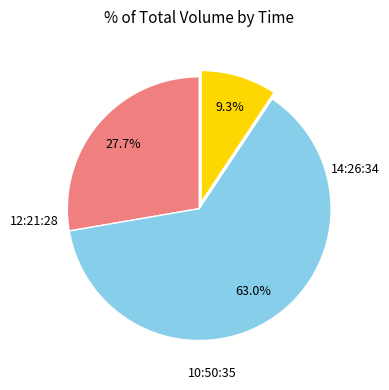

How many segments does this pie chart have?

3